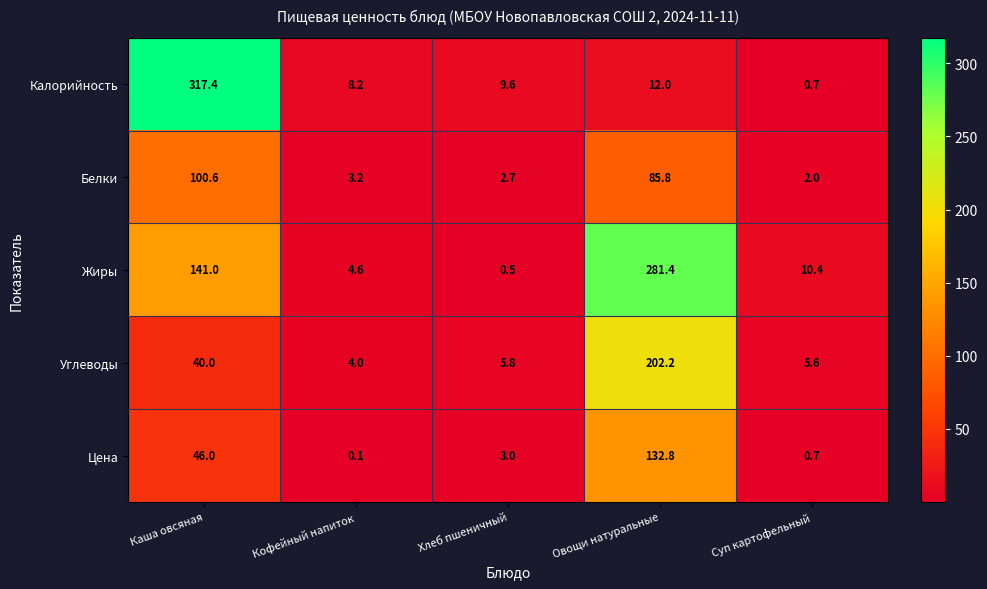

What is the difference between the second highest and second lowest values in the Углеводы series?

34.4